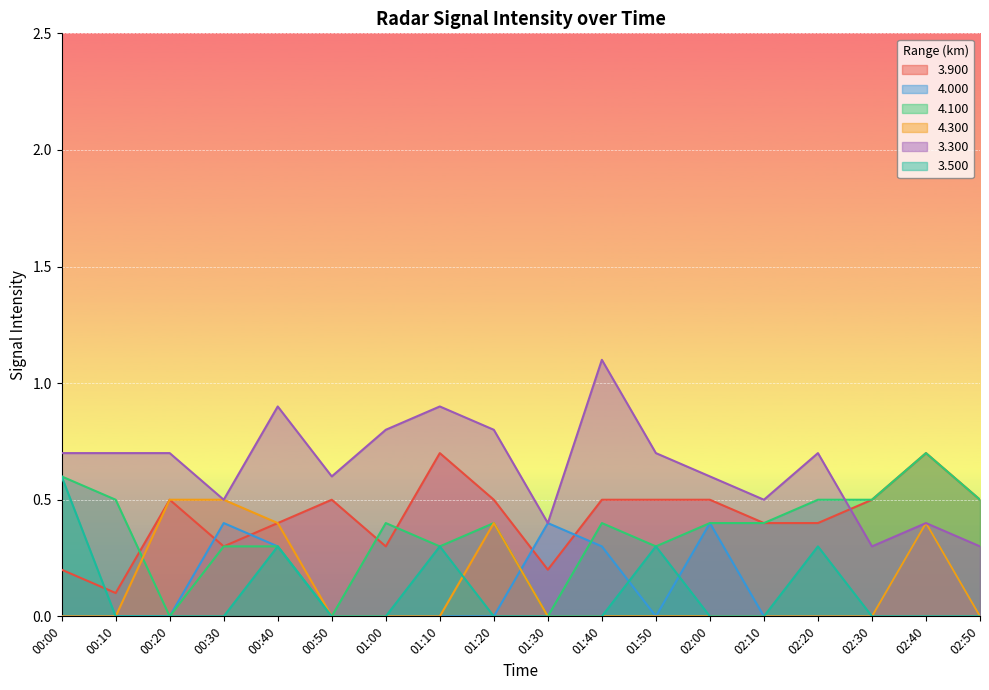

Which series has the largest total across all categories?

3.300